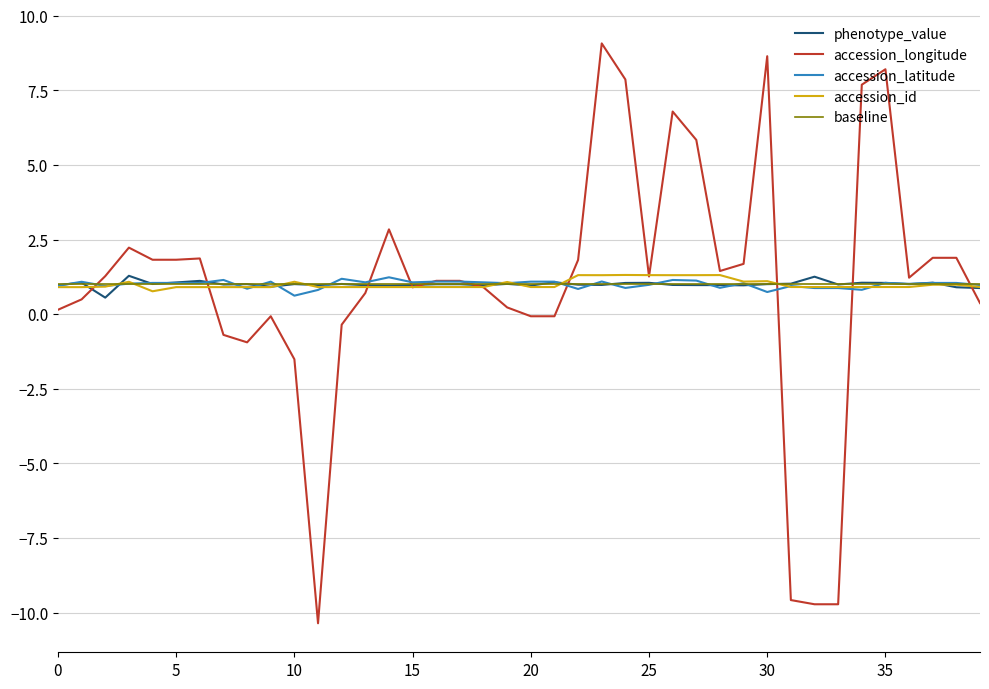

Read the accession_id value at 32.

0.9